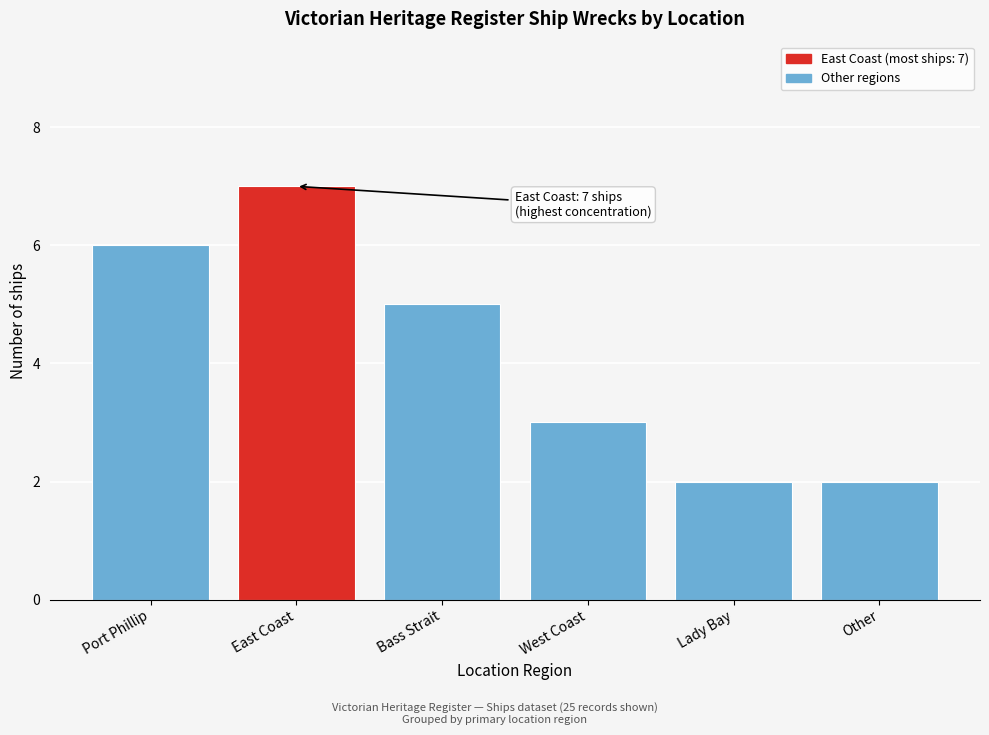

Reading left to right, what are all the values shown in this chart?

Port Phillip=6	East Coast=7	Bass Strait=5	West Coast=3	Lady Bay=2	Other=2